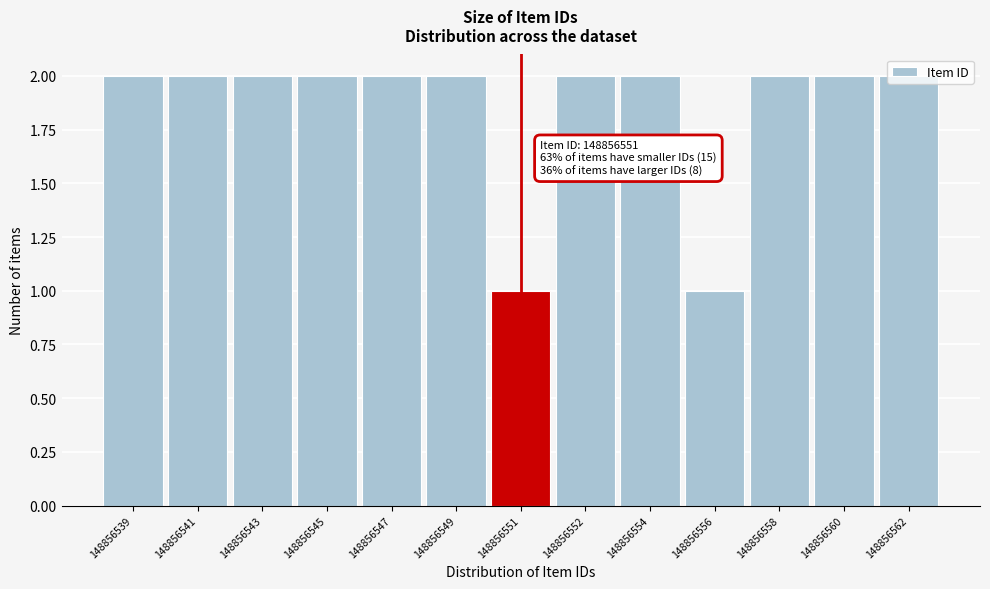

What is the sum of the values at 148856552 and 148856562?

4